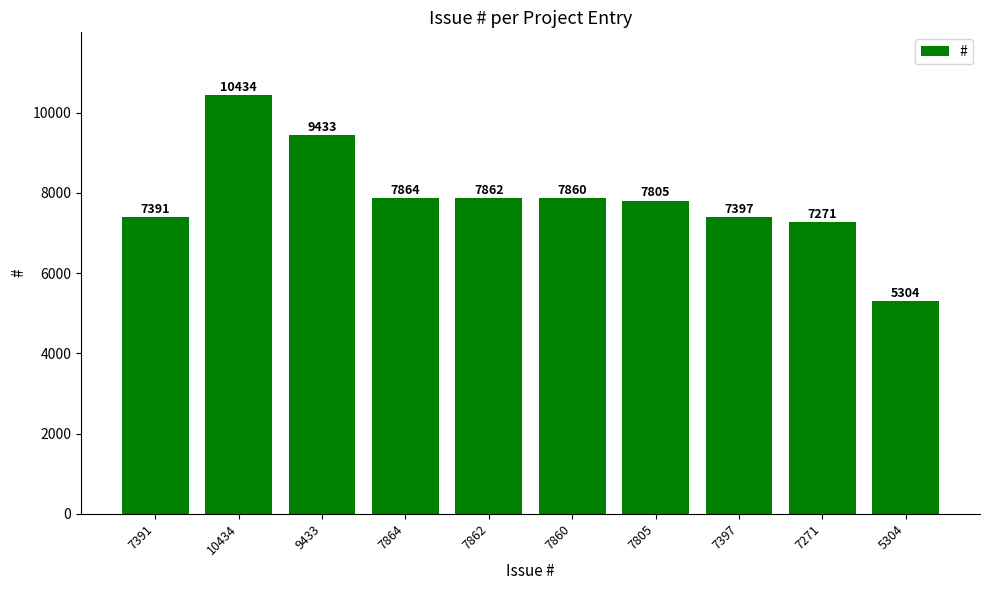

Are the bars grouped side by side (vs. stacked)?

No